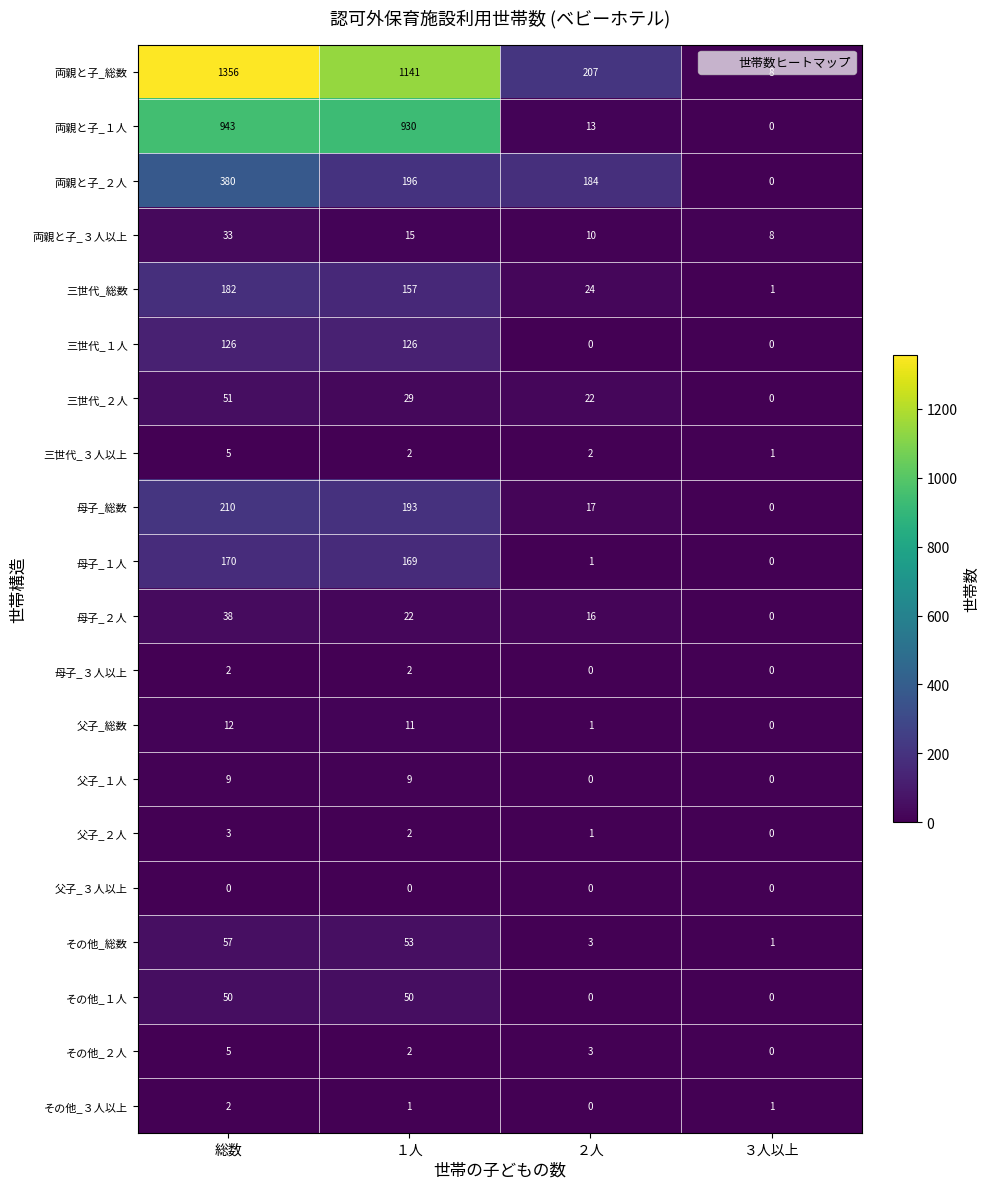

At which category is the sum across all series the highest?

総数